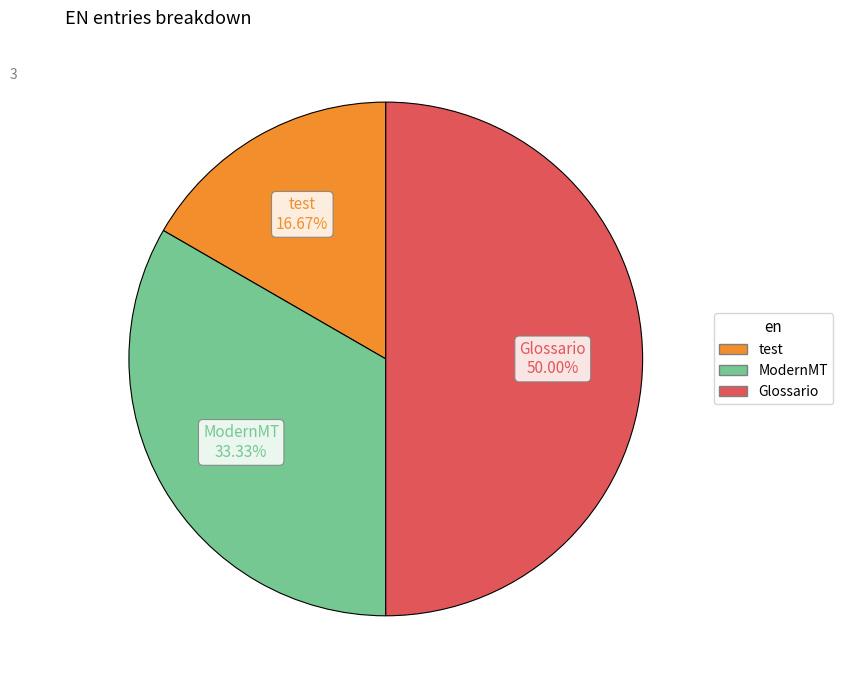

What percentage is the ModernMT slice, to the nearest percent?

33%